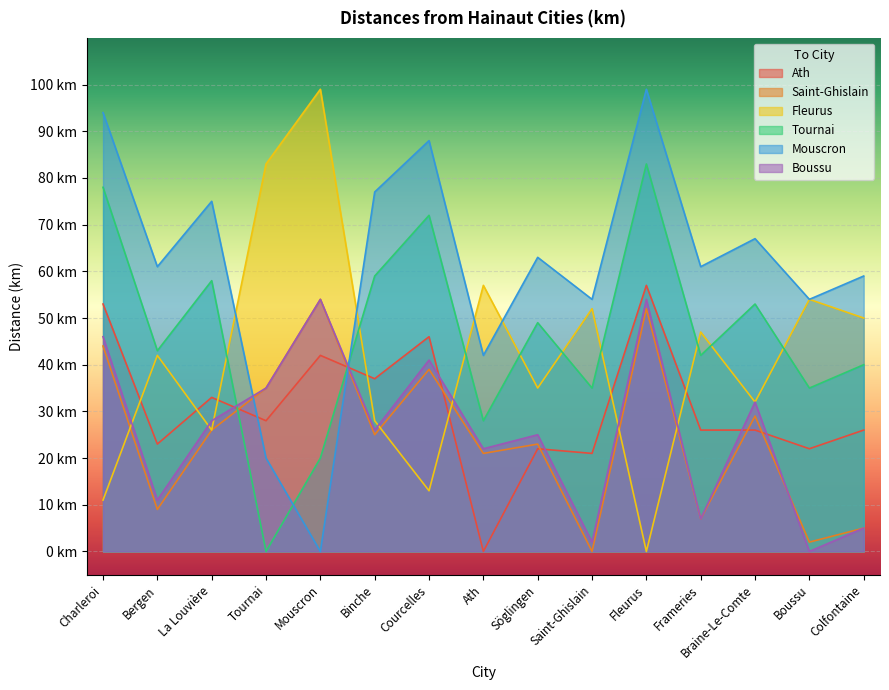

Count the number of categories in the chart.

15